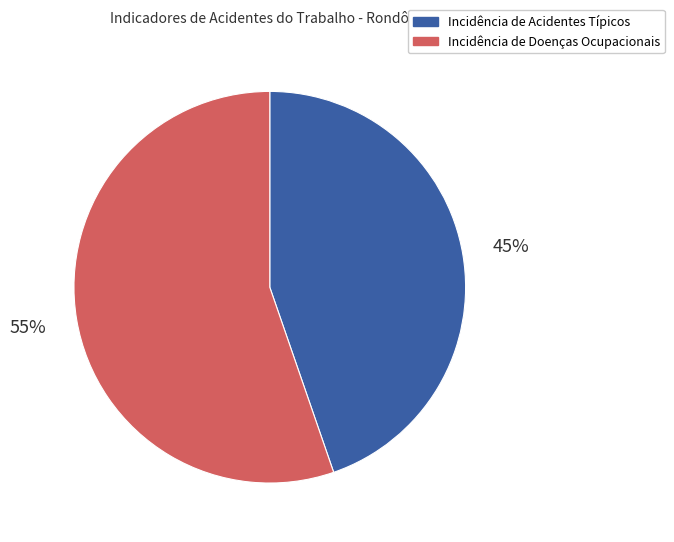

What is the majority slice?

Incidência de Doenças Ocupacionais